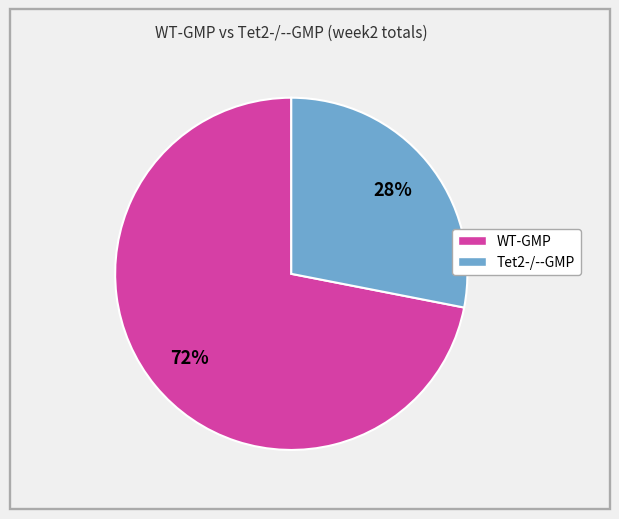

To the nearest percent, what is the difference between the largest and smallest slice percentages?

44%